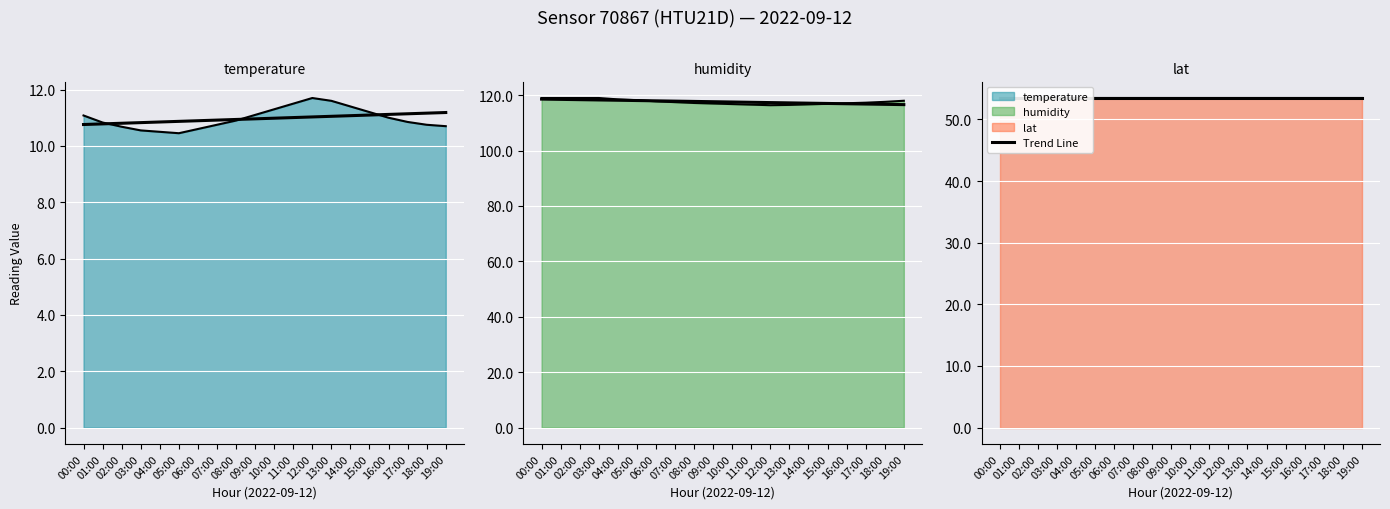

What is the difference between the second highest and second lowest values in the humidity line series?

2.5